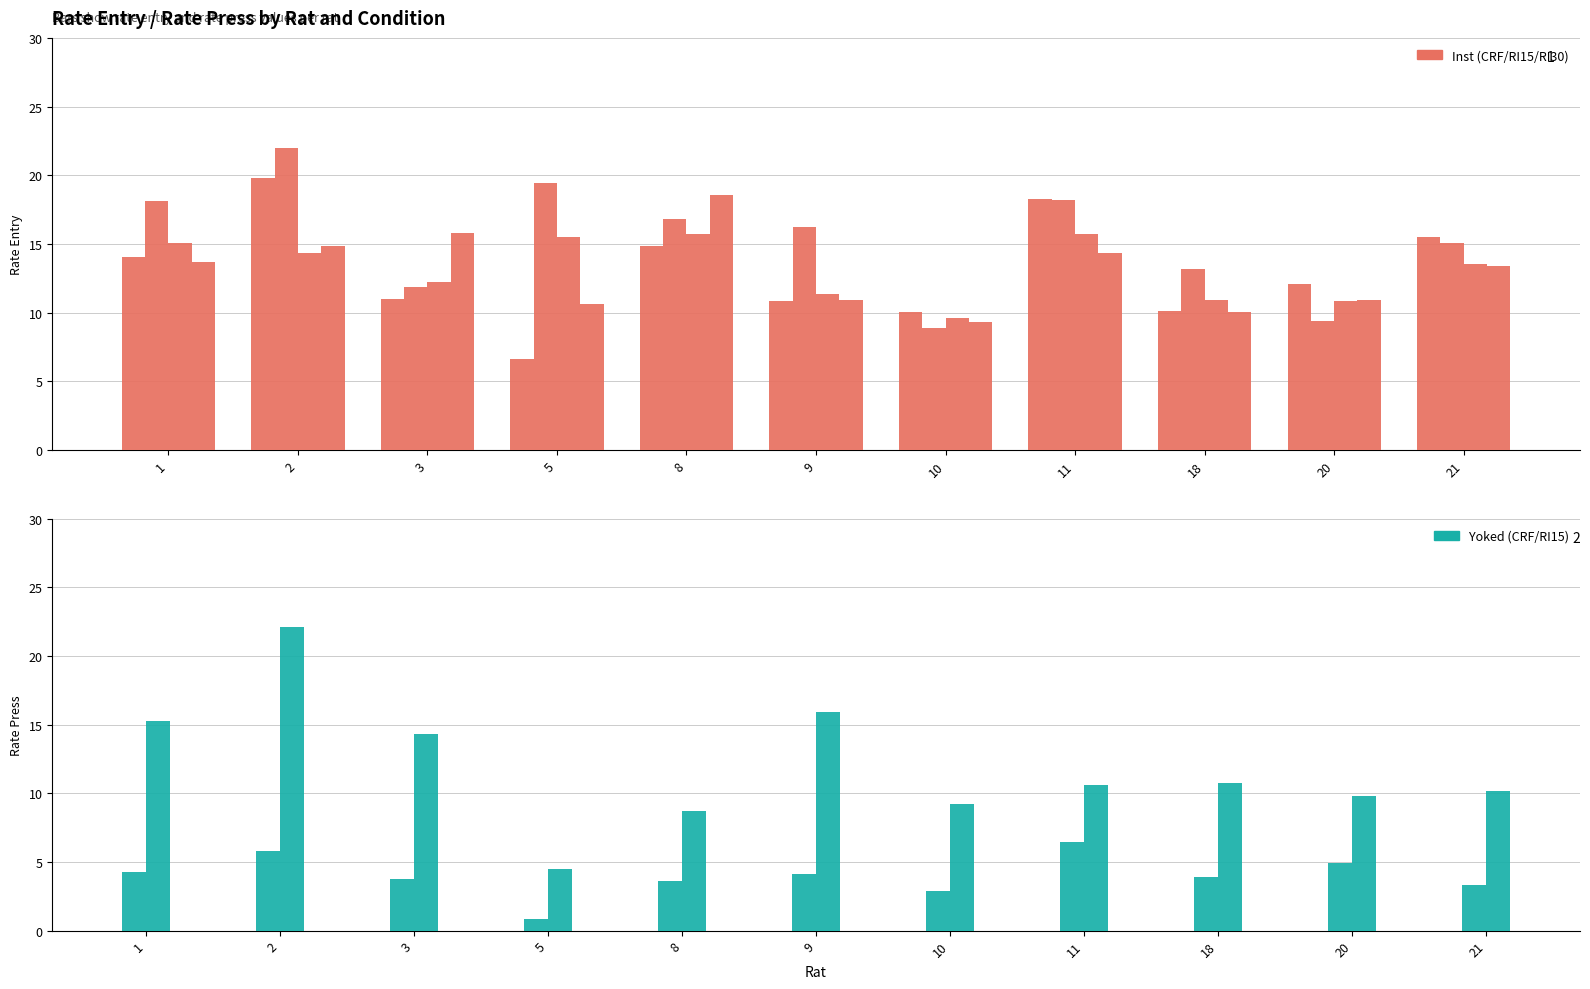

Which series changed the most between 10 and 11?

Inst RI15